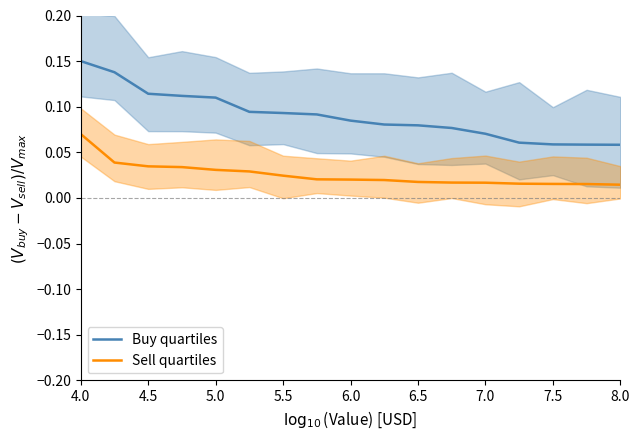

At which category is the sum across all series the highest?

4.0